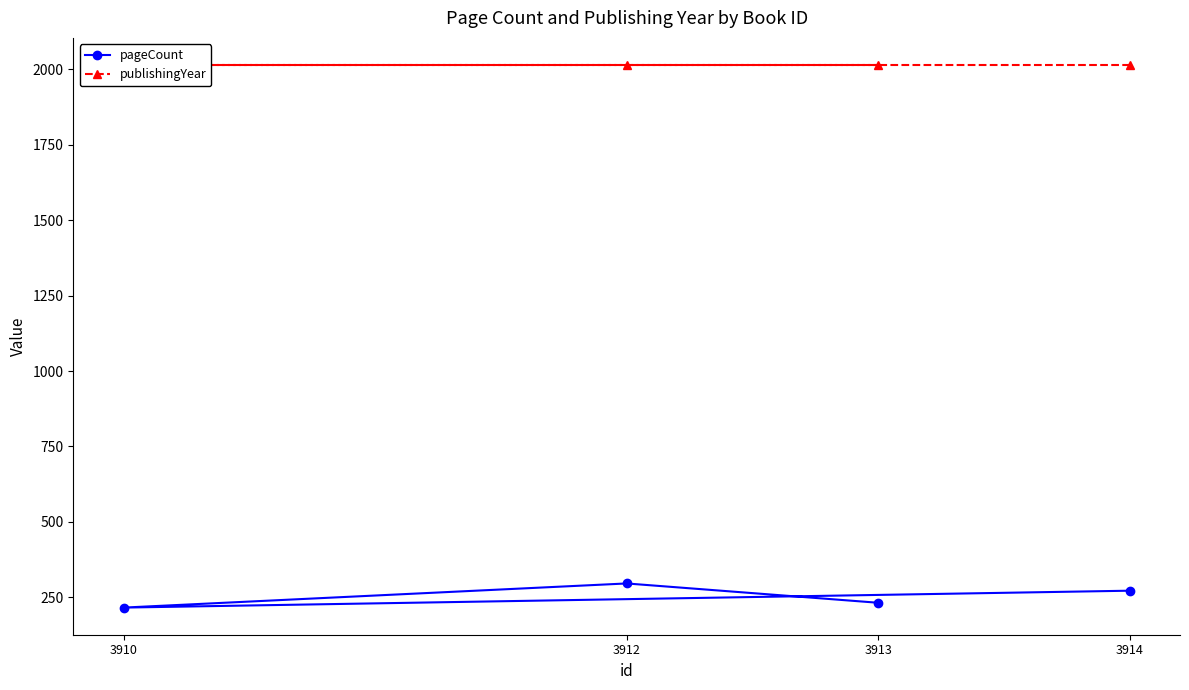

The value of pageCount at 3914 is 87. True or false?

False